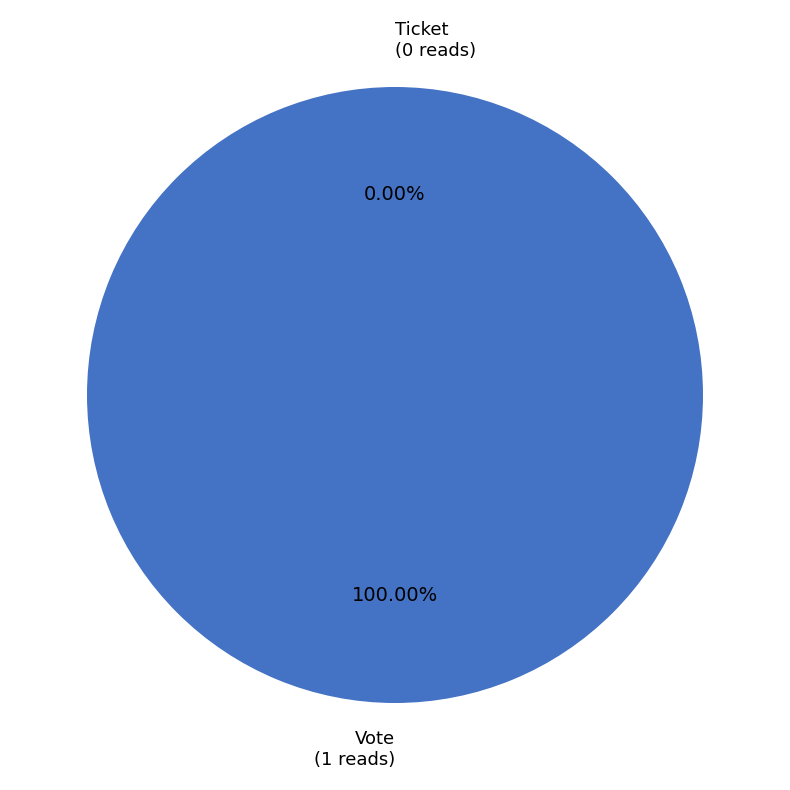

Which category has the biggest portion of the pie?

Vote